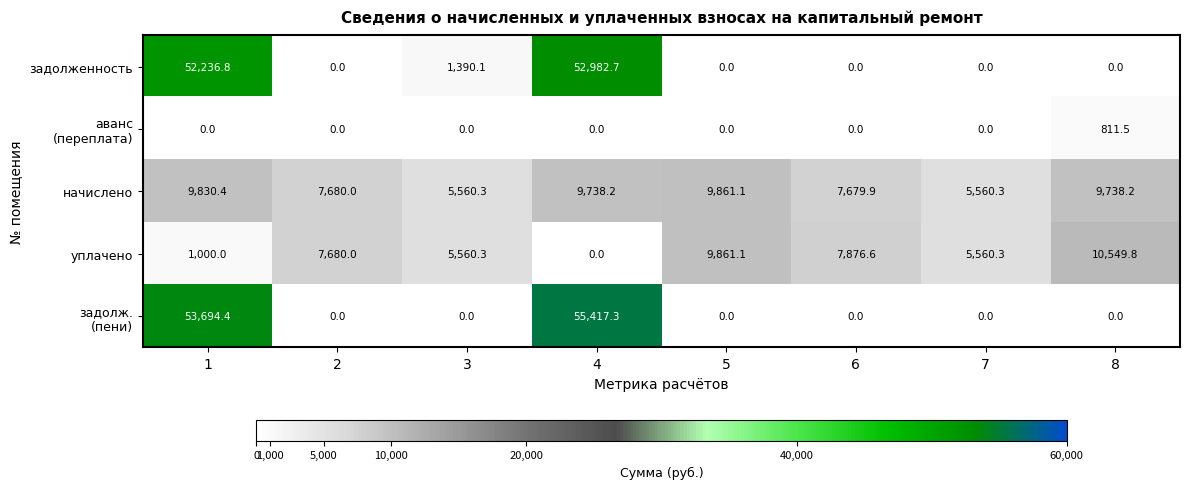

What is the difference between the начислено values at 6 and 7?

2119.6